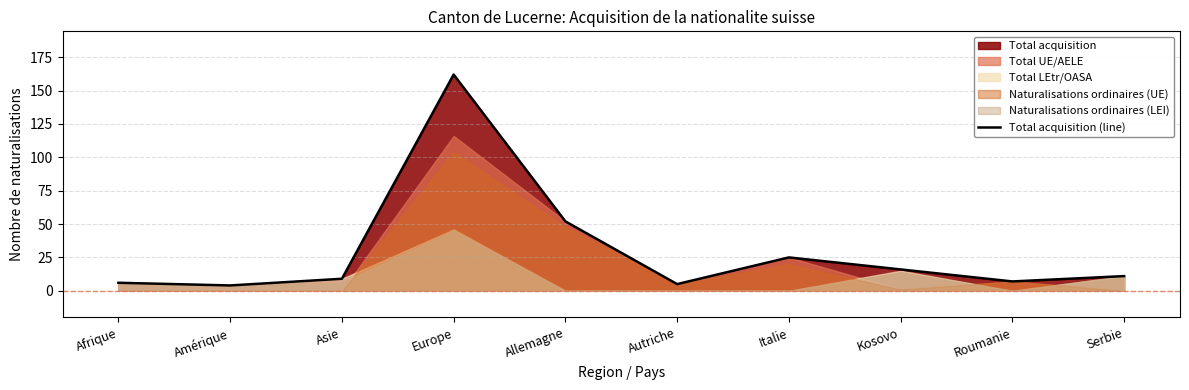

The chart shows a value of 227 at Europe. True or false?

False